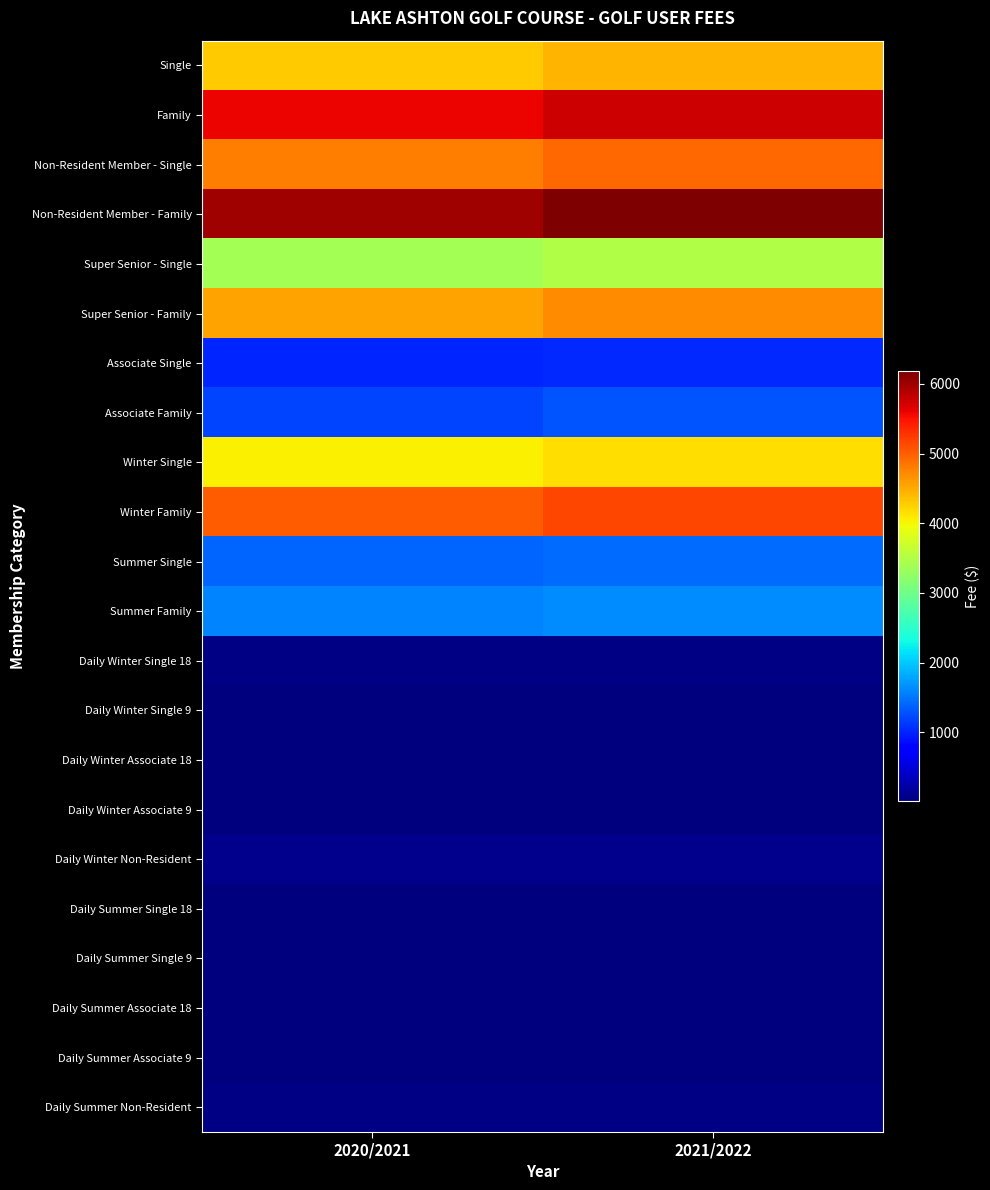

Which category has the highest value across all series?

2021/2022